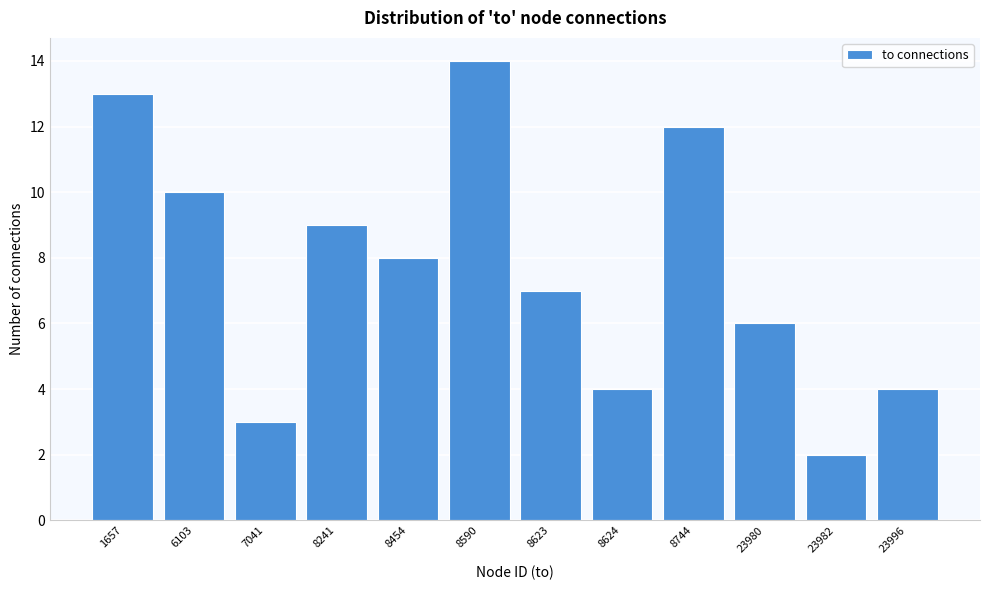

Reading right to left, list all the values displayed in this chart.

4	2	6	12	4	7	14	8	9	3	10	13